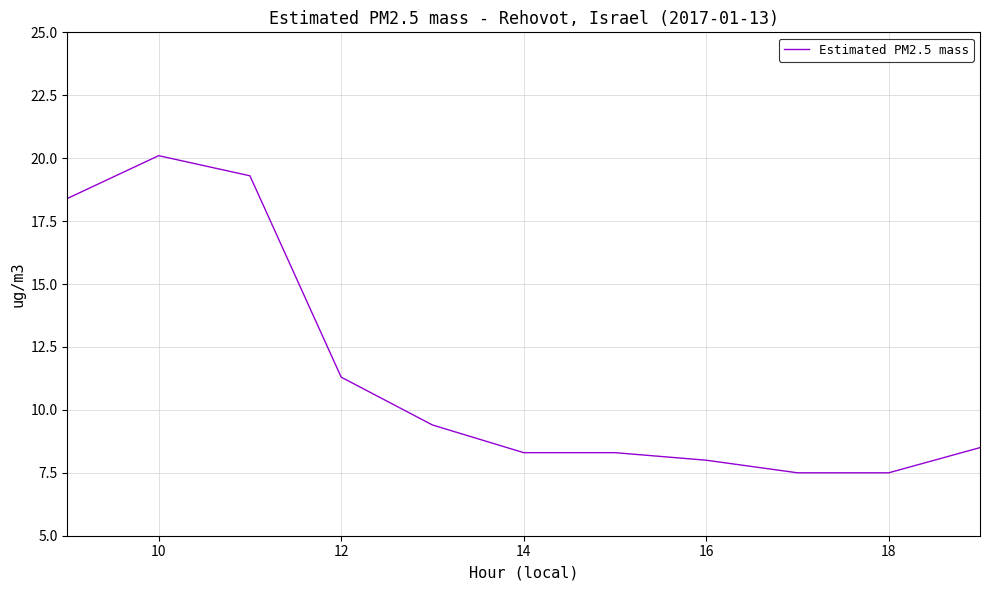

What is the difference between the second highest and minimum values?

11.8